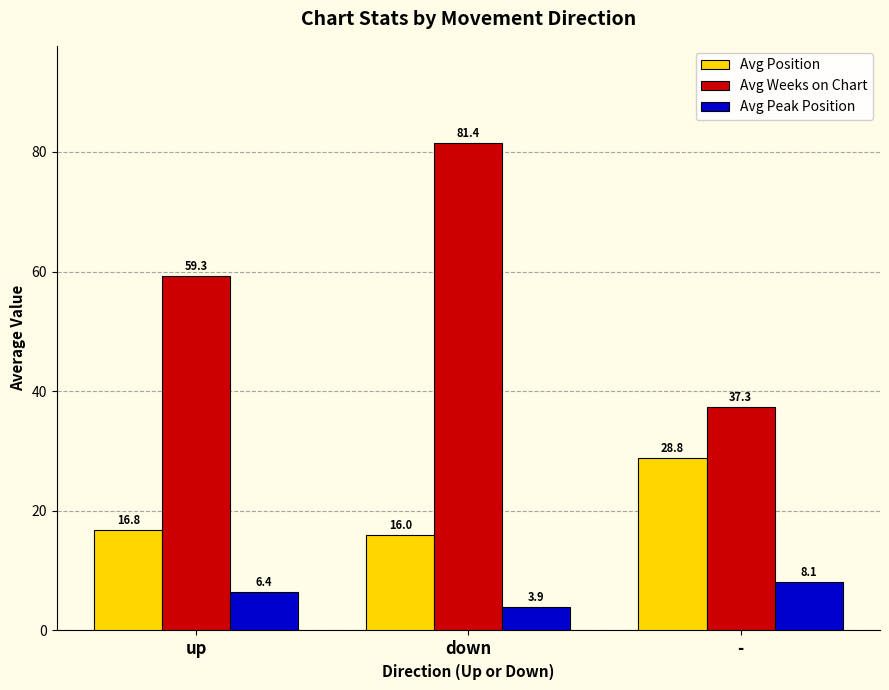

What is the difference between the highest and lowest values at -?

29.2